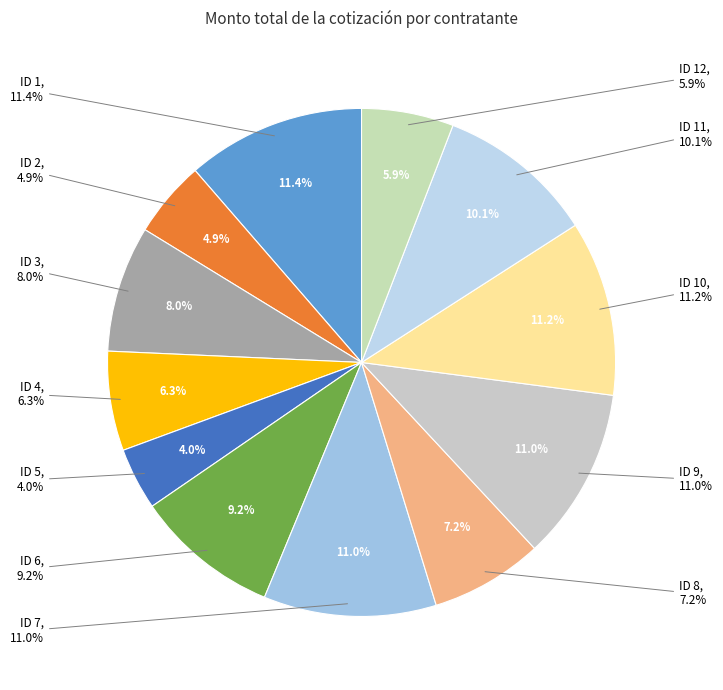

What portion of the pie excludes ID 3?

92.0%